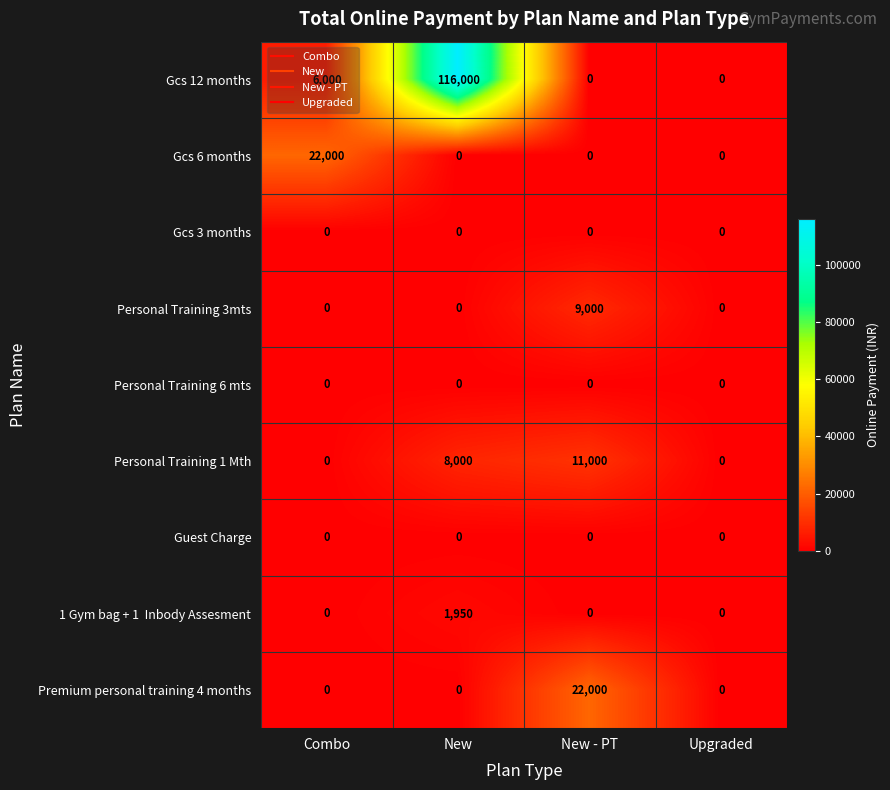

What is the total value across all series at Combo?

28000